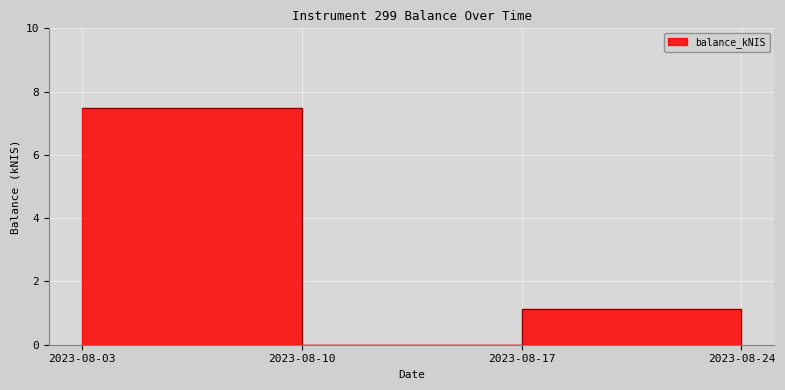

What is the difference between the values at 2023-08-03 and 2023-08-17?

6.3